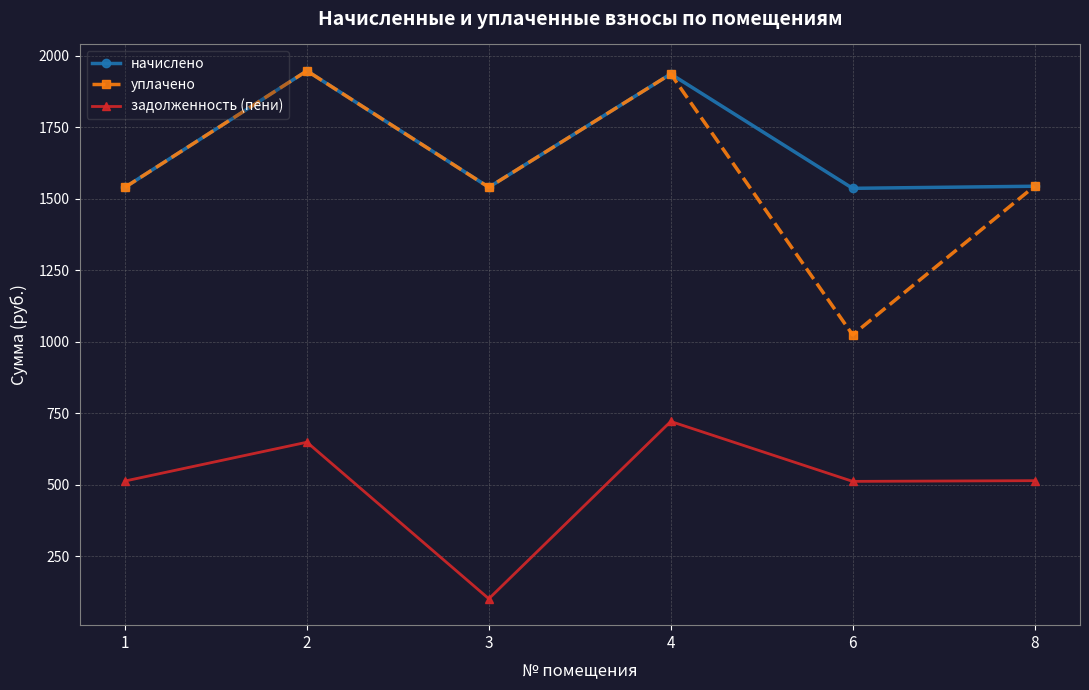

Where does the начислено series first go above 1543?

2